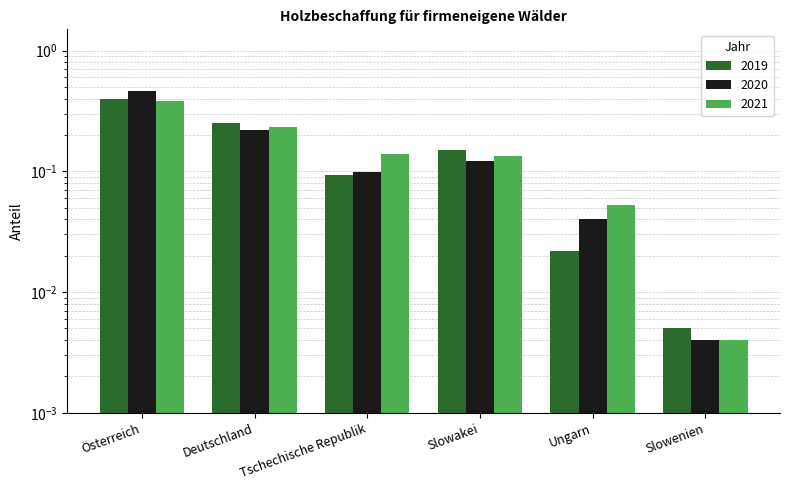

At how many categories does at least one series exceed 0?

6